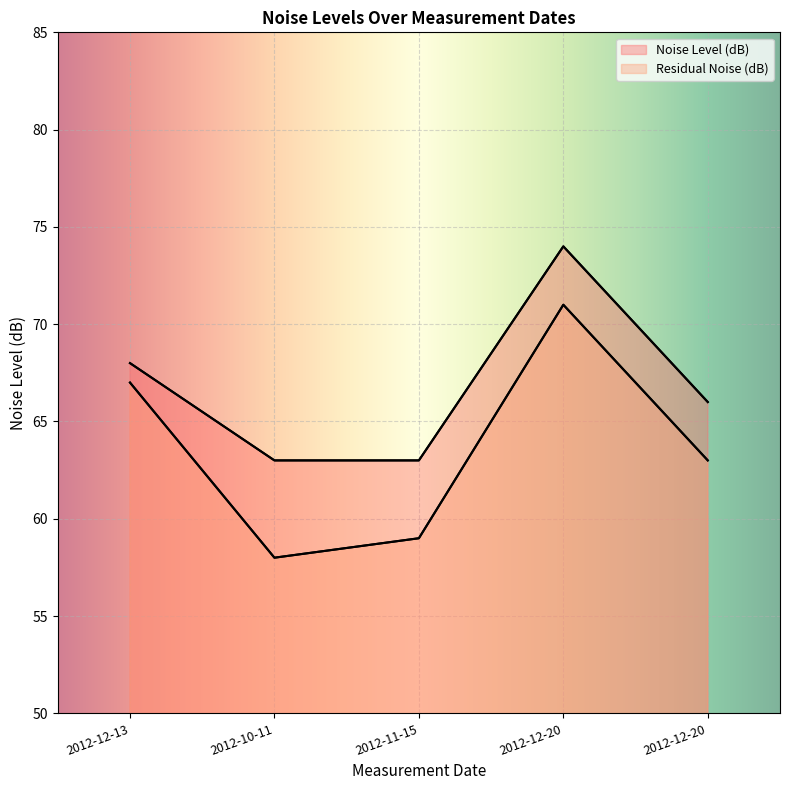

At which category does the chart reach its peak across all series?

2012-12-20